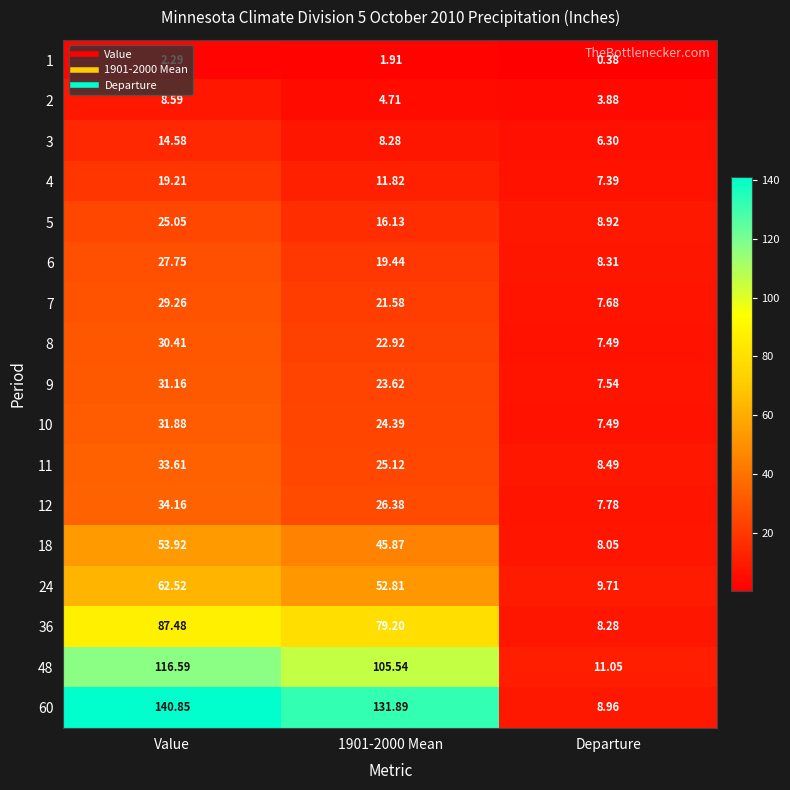

What is the difference between the highest and lowest values at Departure?

10.7